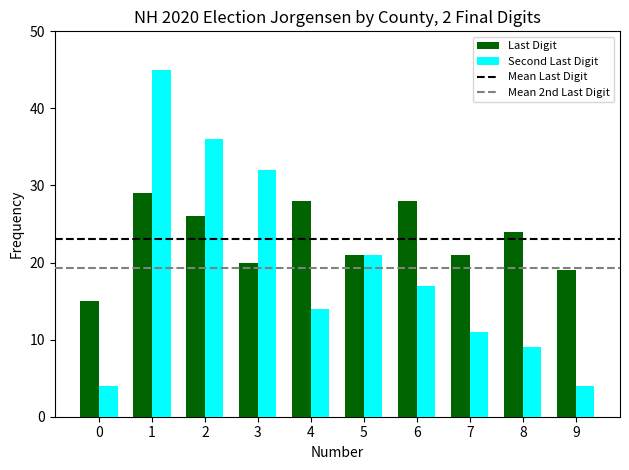

At which category is the sum across all series the highest?

1